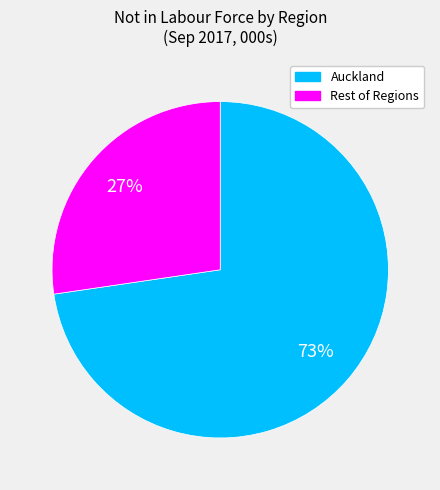

Is there a majority slice in this chart?

Yes